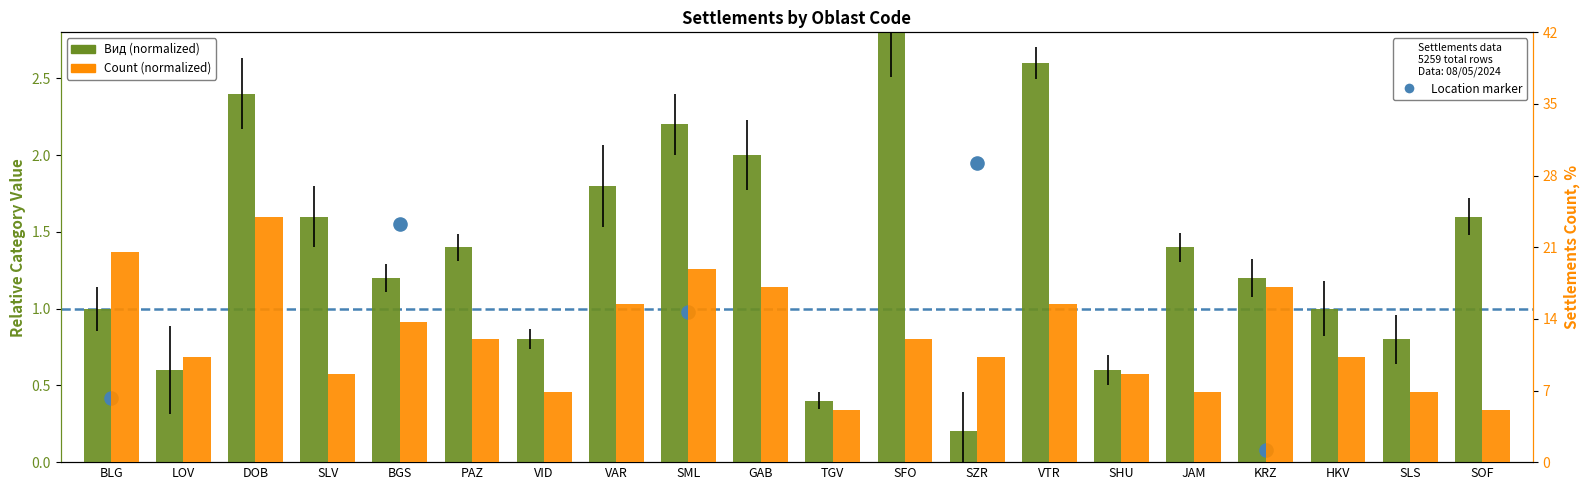

What is the ratio of the value at LOV to the value at SOF?

0.4